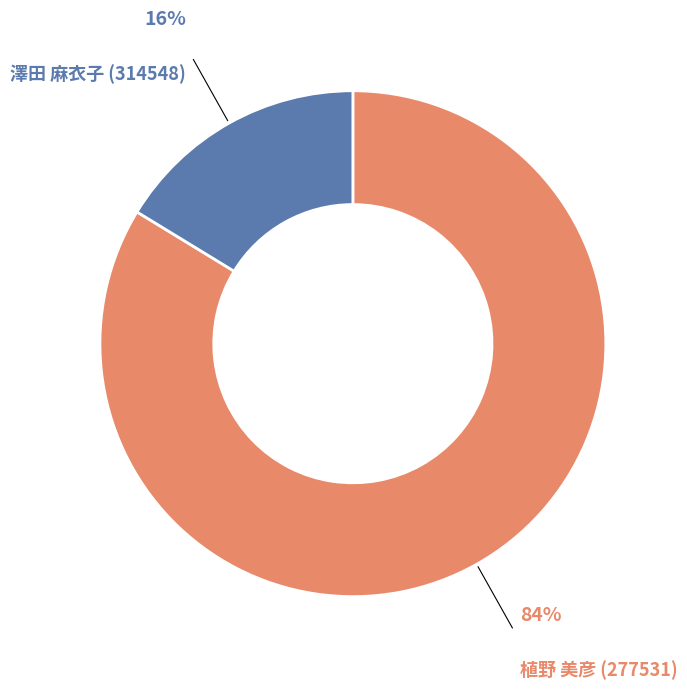

To the nearest percent, what is the average slice percentage?

50%